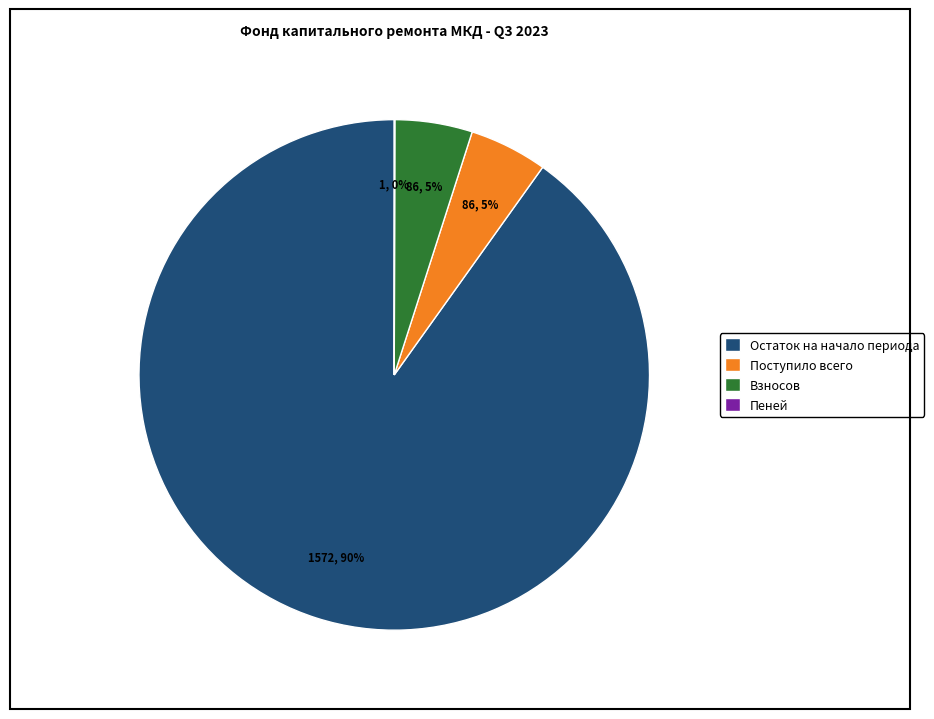

Which slice is the largest?

Остаток на начало периода